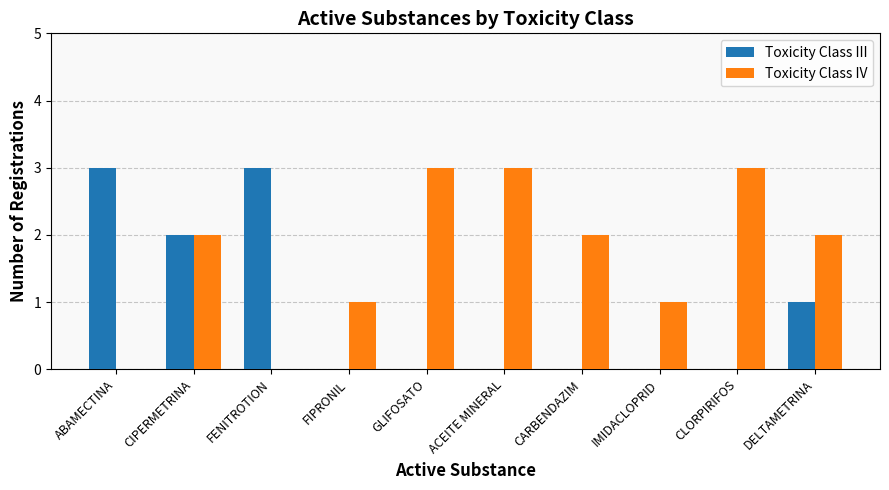

Is the value of Toxicity Class IV at FIPRONIL greater than the value of Toxicity Class III at FENITROTION?

No